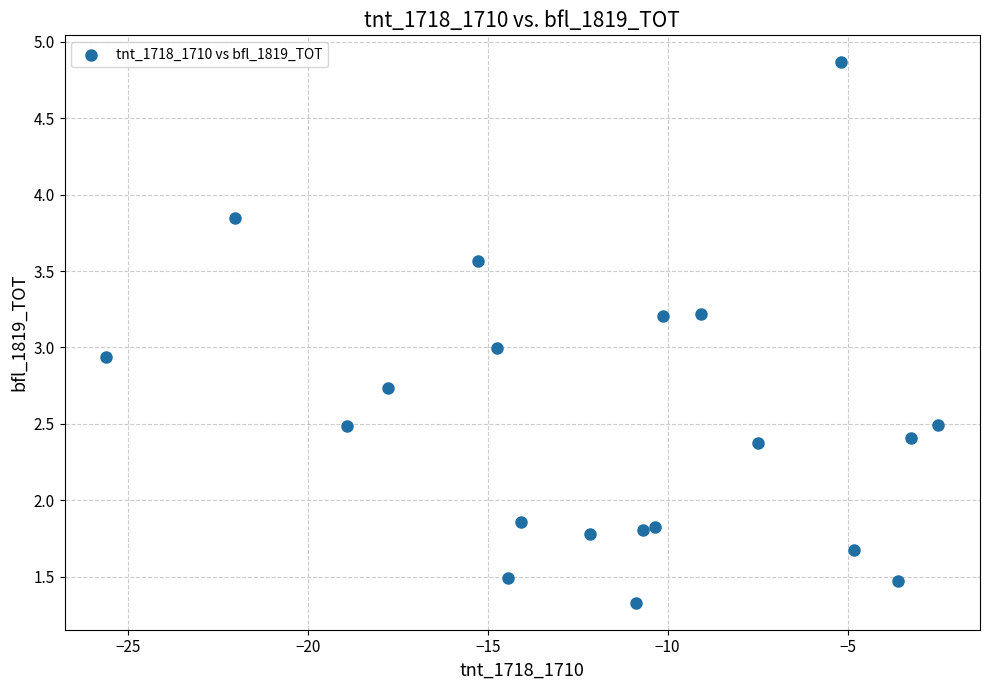

What is the range of Y values (max minus min)?

3.5